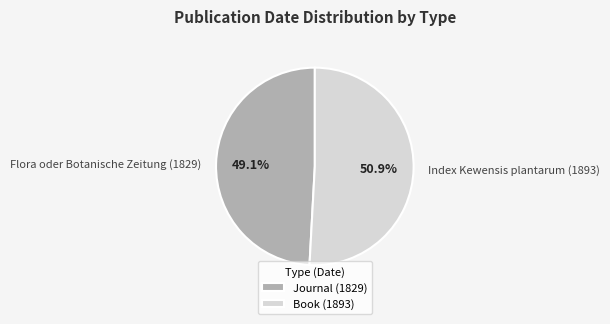

To the nearest percent, what percentage of the pie is Flora oder Botanische Zeitung (1829)?

49%